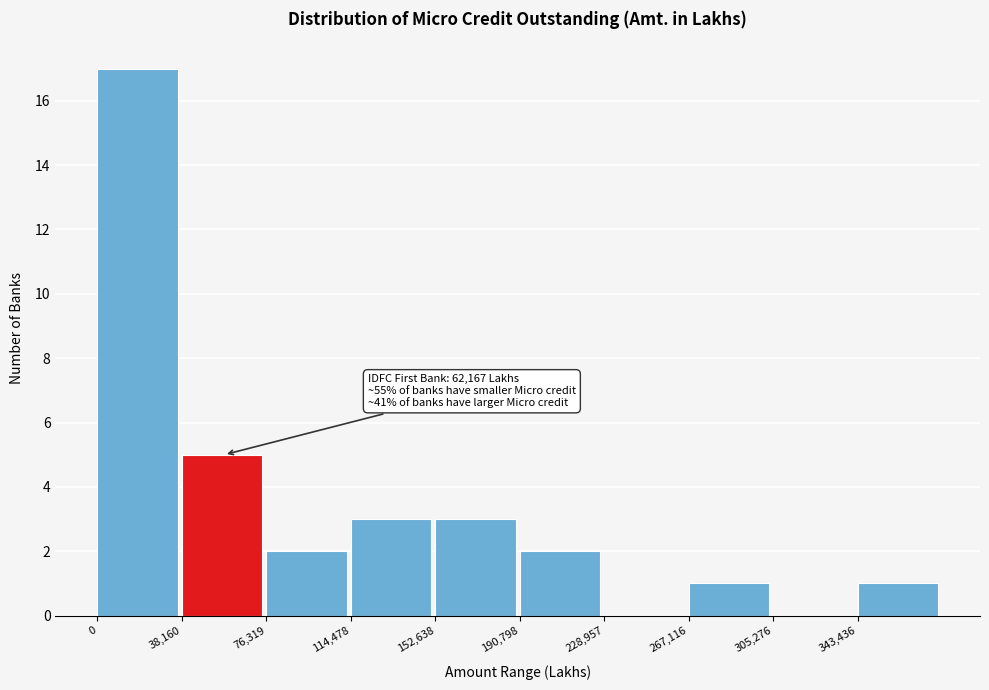

Over which range of the x-axis is the bar tallest?

0 to 40000